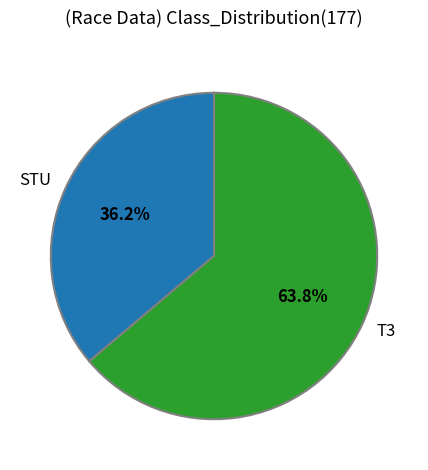

To the nearest percent, what is the difference between the STU and T3 slice percentages?

28%